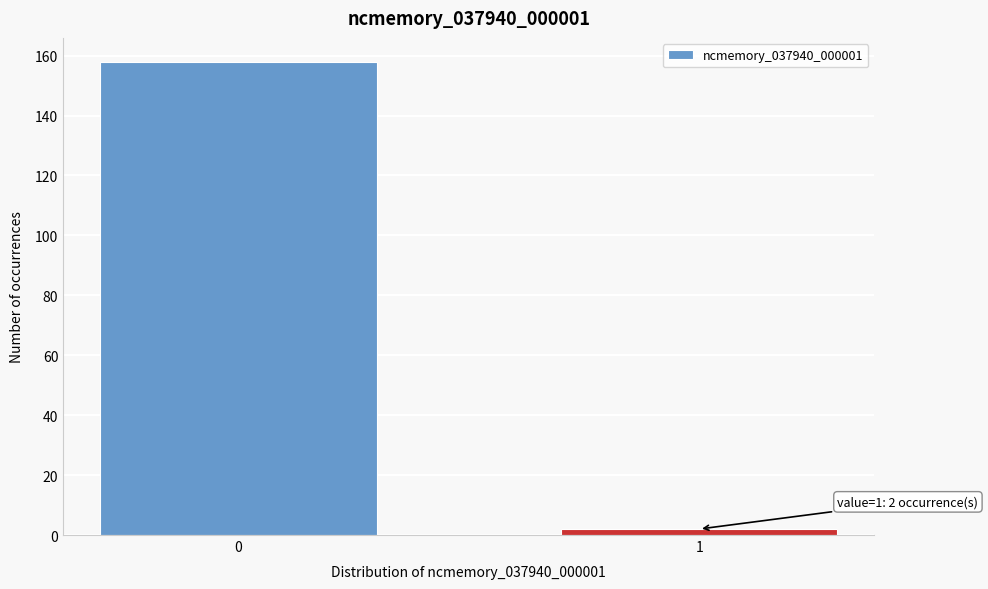

Reading left to right, transcribe all the data shown in this chart.

158	2